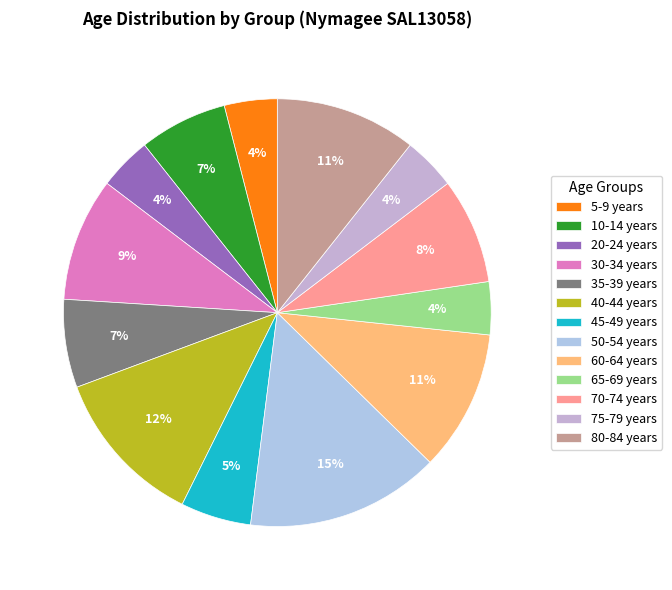

Is there a majority slice in this chart?

No